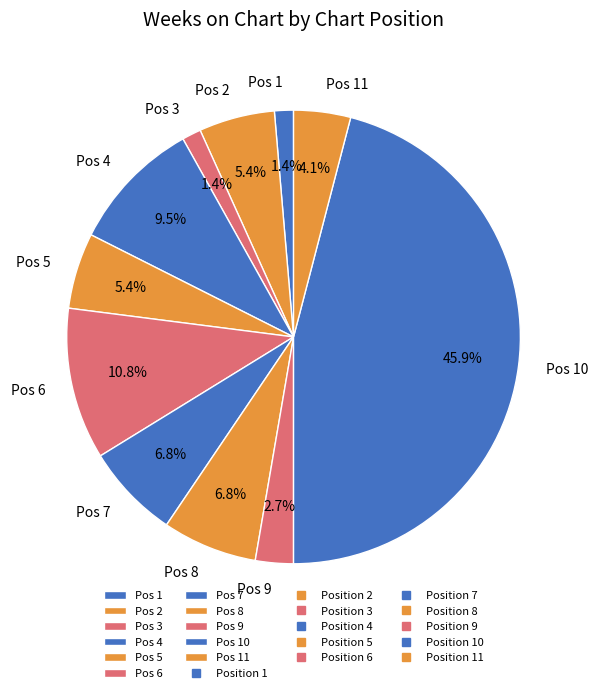

What is the largest slice in the pie chart?

Pos 10